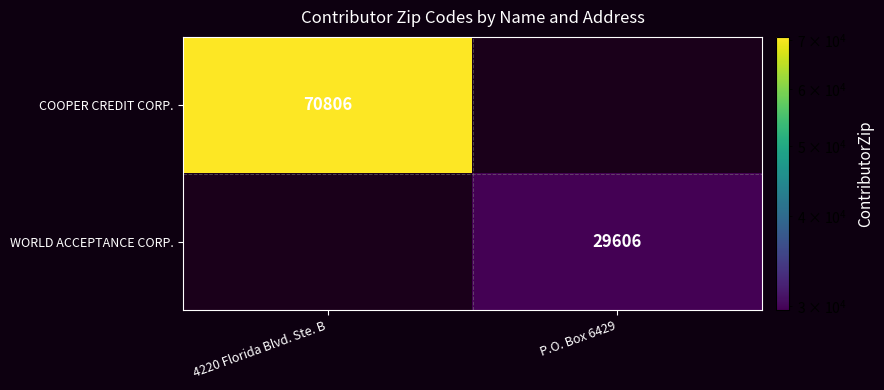

True or false: COOPER CREDIT CORP. has a value of 123331 at 4220 Florida Blvd. Ste. B.

False